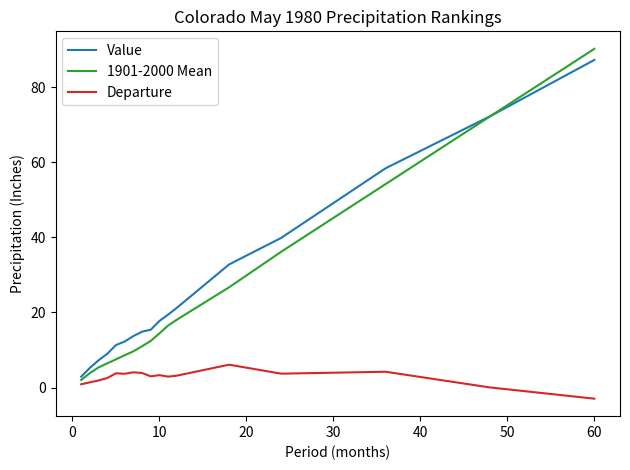

Which series has the largest range (max minus min)?

1901-2000 Mean